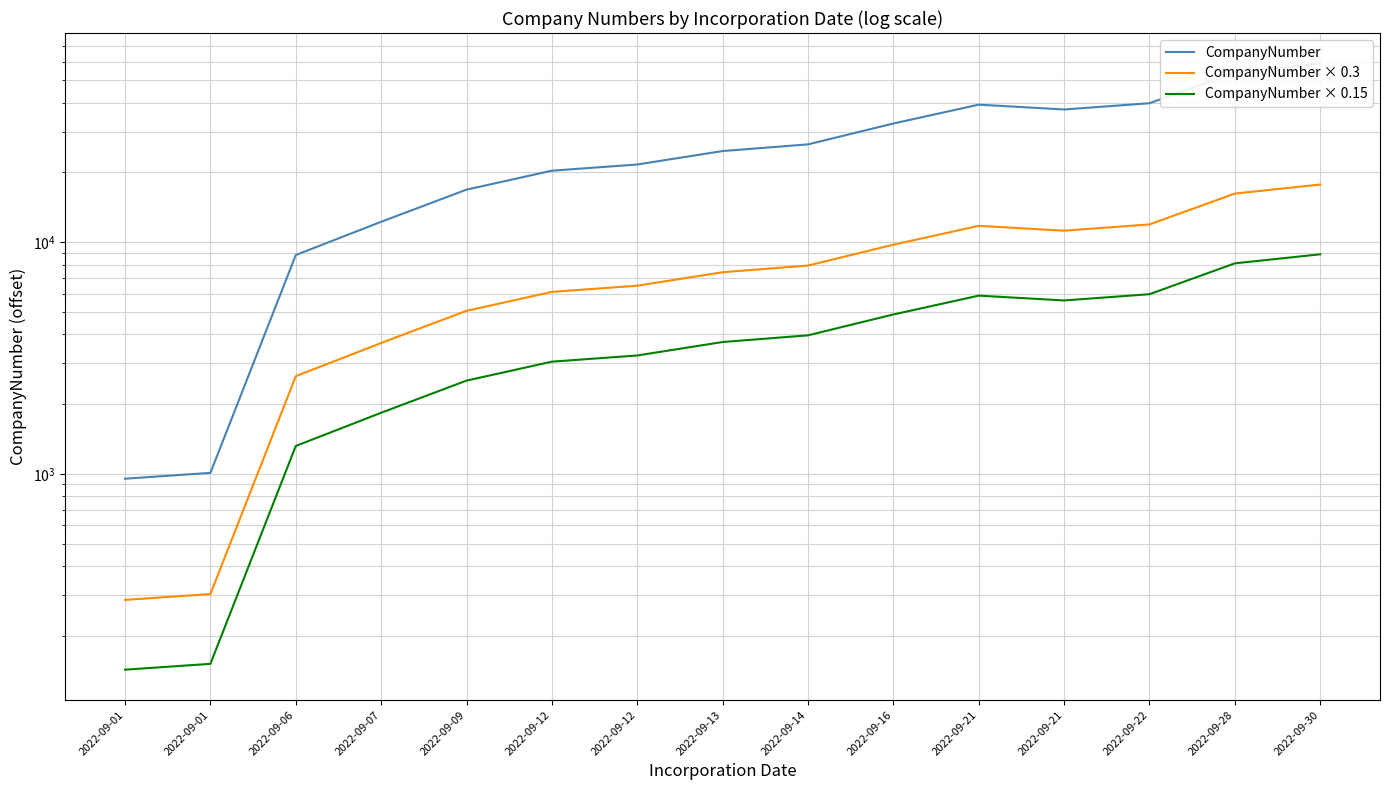

What is the greatest value displayed?

59048.0